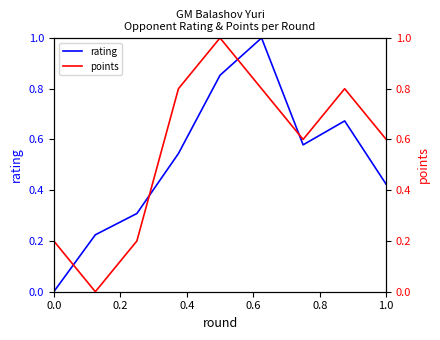

The value of rating at 0.0 is 0.4. True or false?

False